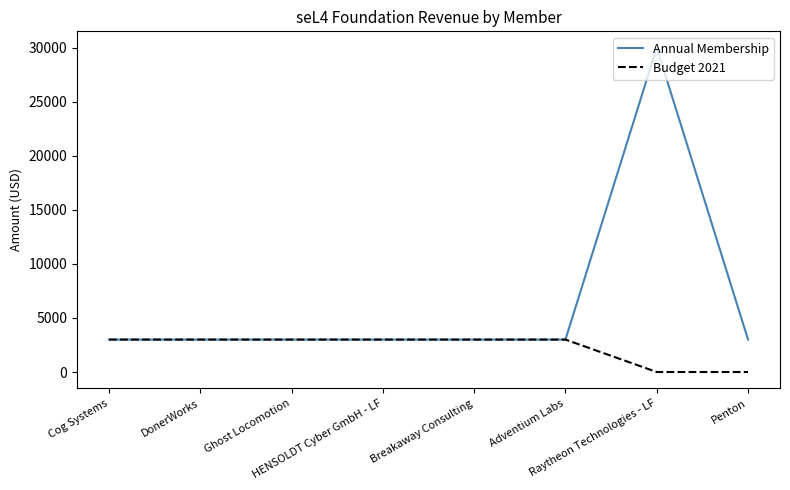

Rank the series by their maximum value, from lowest to highest.

Budget 2021, Annual Membership